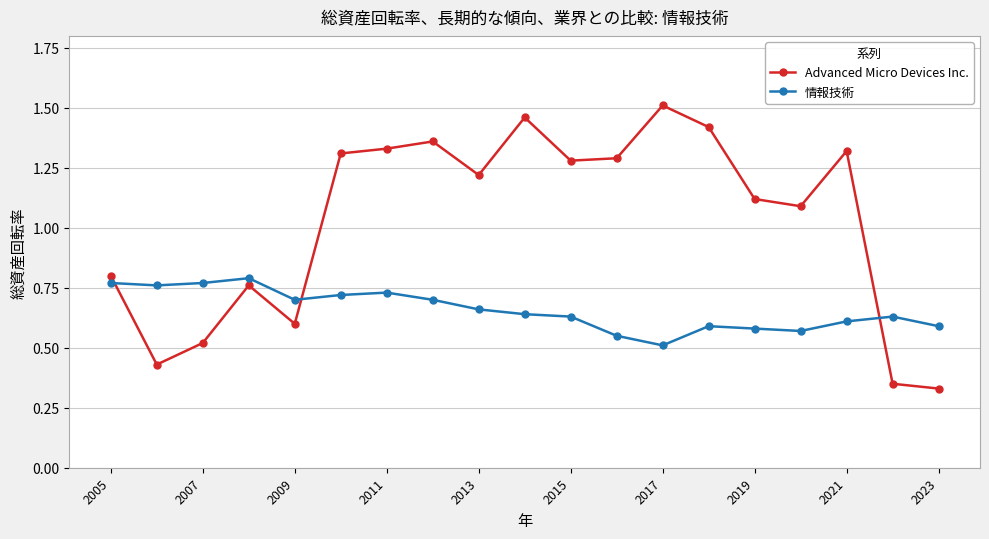

True or false: Advanced Micro Devices Inc. and 情報技術 intersect in this chart.

True